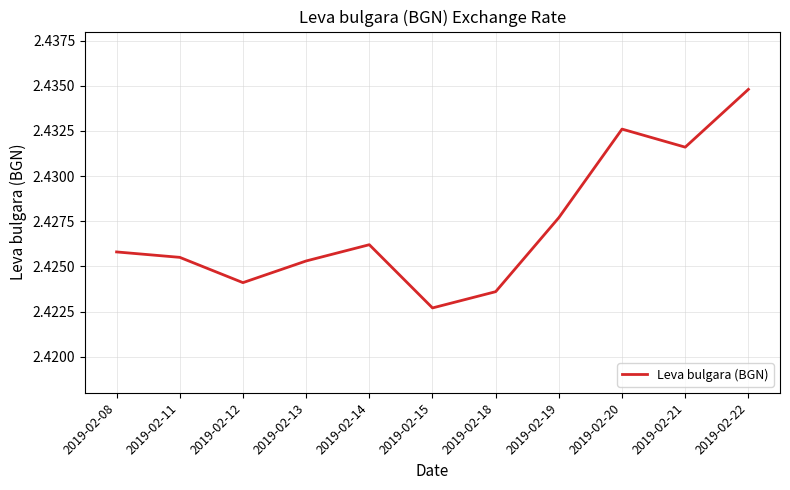

Rank the categories by value from lowest to highest.

2019-02-15, 2019-02-18, 2019-02-12, 2019-02-13, 2019-02-11, 2019-02-08, 2019-02-14, 2019-02-19, 2019-02-21, 2019-02-20, 2019-02-22